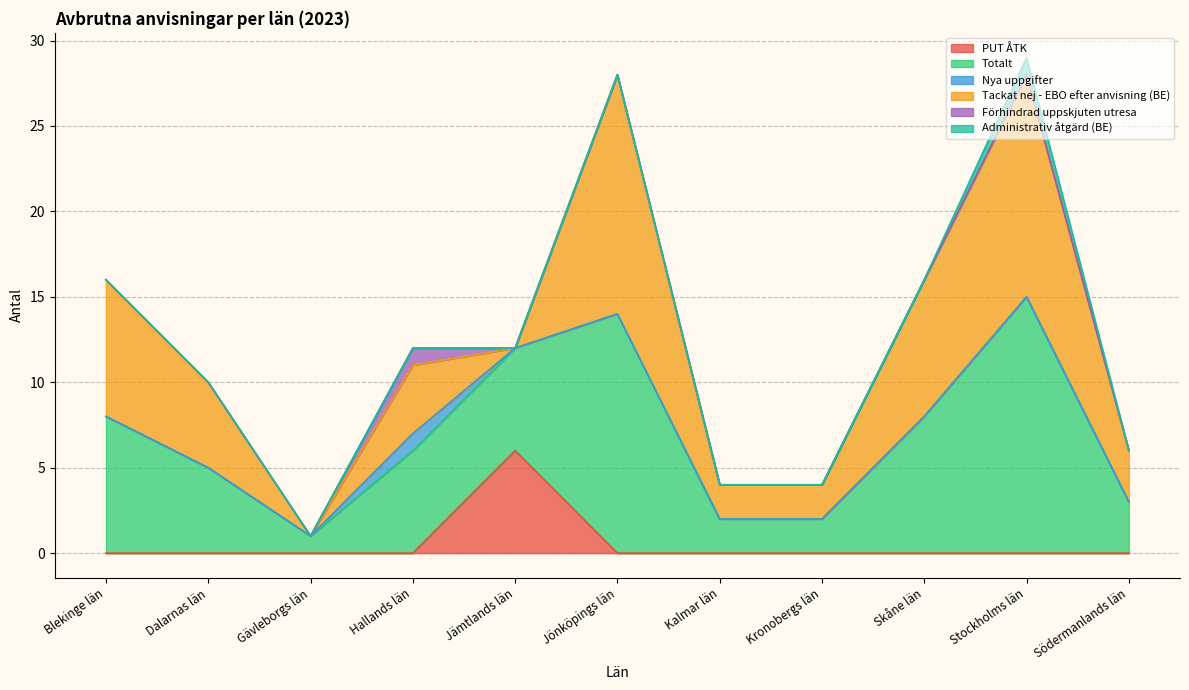

Reading left to right, transcribe all the data shown in this chart.

PUT ÅTK: Blekinge län=0	Dalarnas län=0	Gävleborgs län=0	Hallands län=0	Jämtlands län=6	Jönköpings län=0	Kalmar län=0	Kronobergs län=0	Skåne län=0	Stockholms län=0	Södermanlands län=0
Totalt: Blekinge län=8	Dalarnas län=5	Gävleborgs län=1	Hallands län=6	Jämtlands län=6	Jönköpings län=14	Kalmar län=2	Kronobergs län=2	Skåne län=8	Stockholms län=15	Södermanlands län=3
Nya uppgifter: Blekinge län=0	Dalarnas län=0	Gävleborgs län=0	Hallands län=1	Jämtlands län=0	Jönköpings län=0	Kalmar län=0	Kronobergs län=0	Skåne län=0	Stockholms län=0	Södermanlands län=0
Tackat nej - EBO efter anvisning (BE): Blekinge län=8	Dalarnas län=5	Gävleborgs län=0	Hallands län=4	Jämtlands län=0	Jönköpings län=14	Kalmar län=2	Kronobergs län=2	Skåne län=8	Stockholms län=13	Södermanlands län=3
Förhindrad uppskjuten utresa: Blekinge län=0	Dalarnas län=0	Gävleborgs län=0	Hallands län=1	Jämtlands län=0	Jönköpings län=0	Kalmar län=0	Kronobergs län=0	Skåne län=0	Stockholms län=0	Södermanlands län=0
Administrativ åtgärd (BE): Blekinge län=0	Dalarnas län=0	Gävleborgs län=0	Hallands län=0	Jämtlands län=0	Jönköpings län=0	Kalmar län=0	Kronobergs län=0	Skåne län=0	Stockholms län=1	Södermanlands län=0